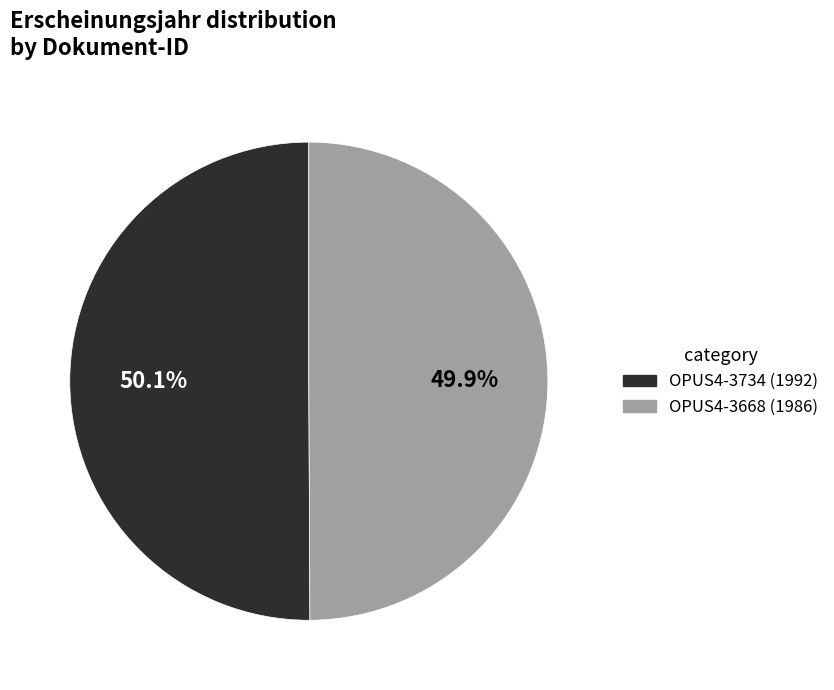

The OPUS4-3734 slice represents 36% of the pie. True or false?

False